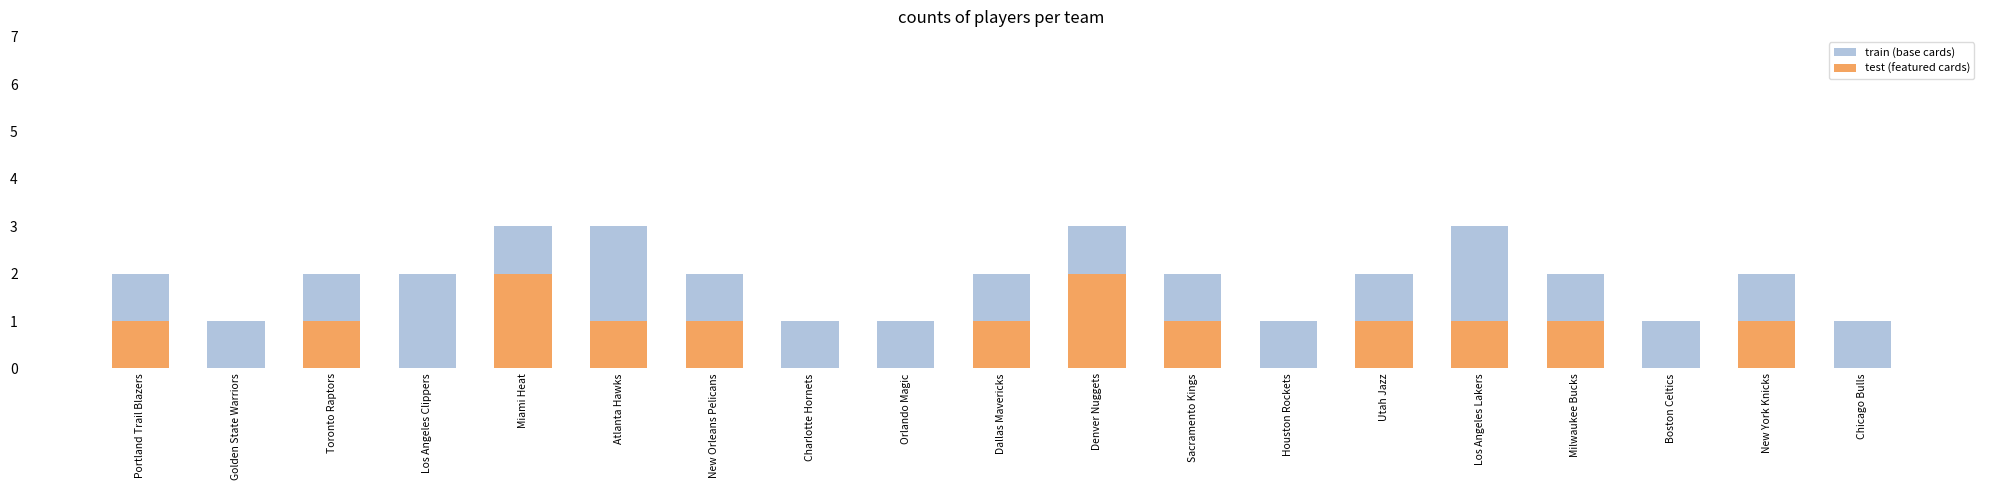

What value does the train (base cards) series have at New York Knicks?

2